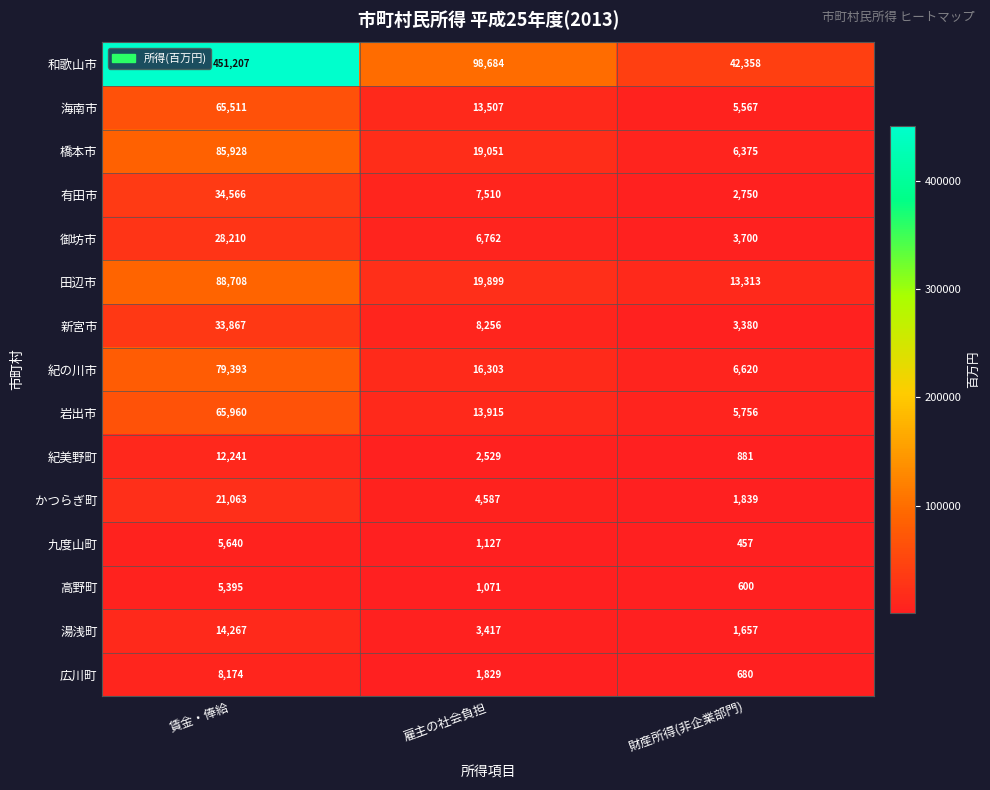

At which label does 御坊市 first exceed 6762?

賃金・俸給